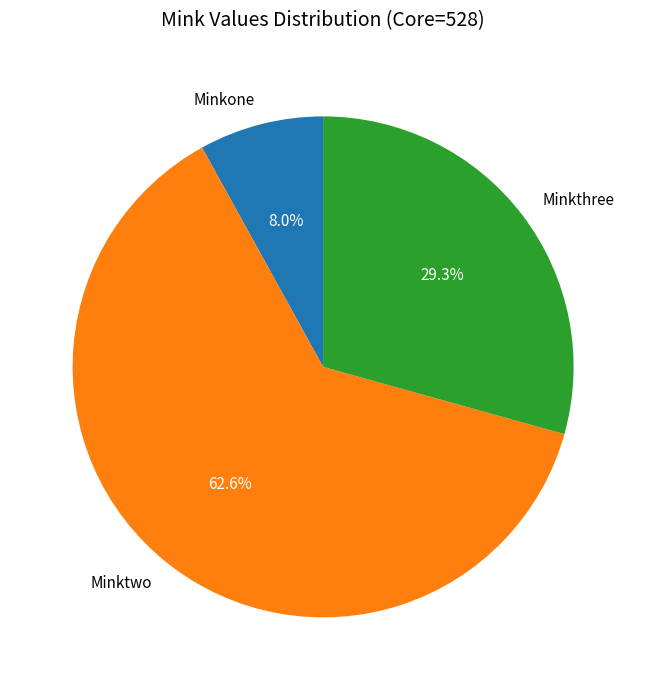

Combined, do Minkthree and Minkone account for over 50%?

No